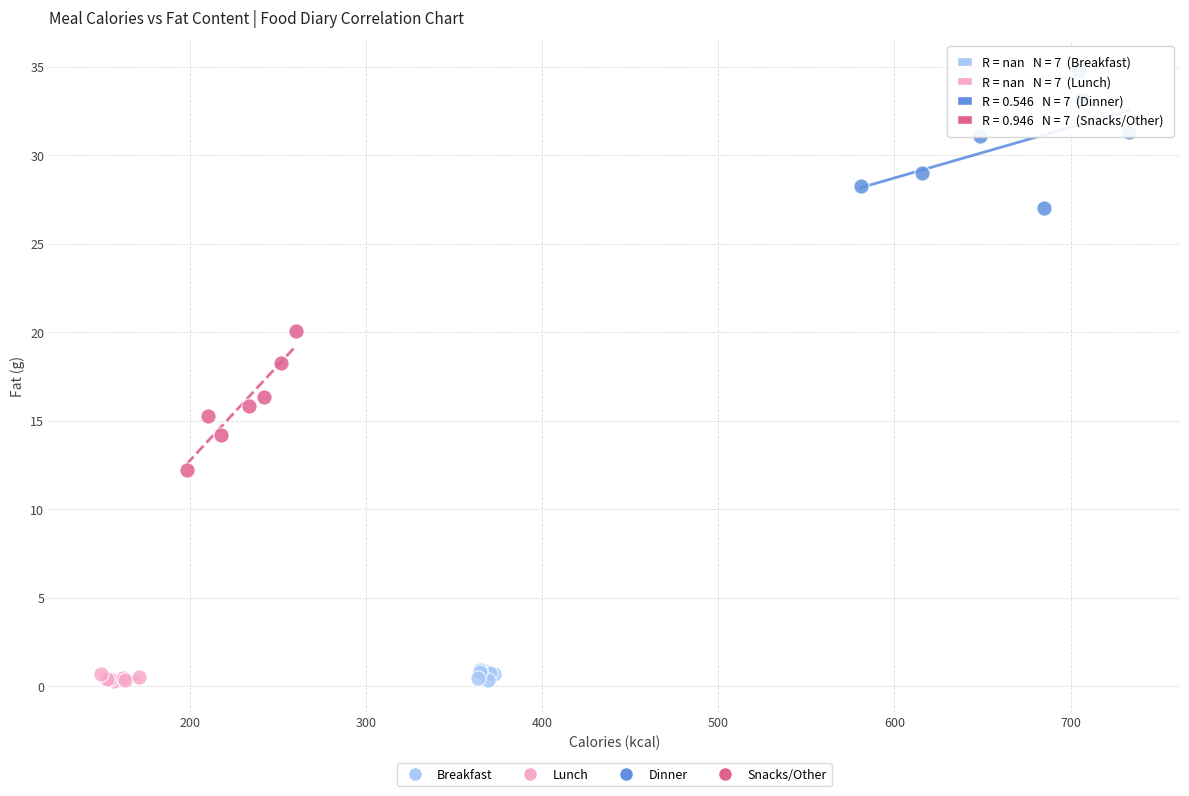

Which series reaches the maximum Y coordinate?

Dinner